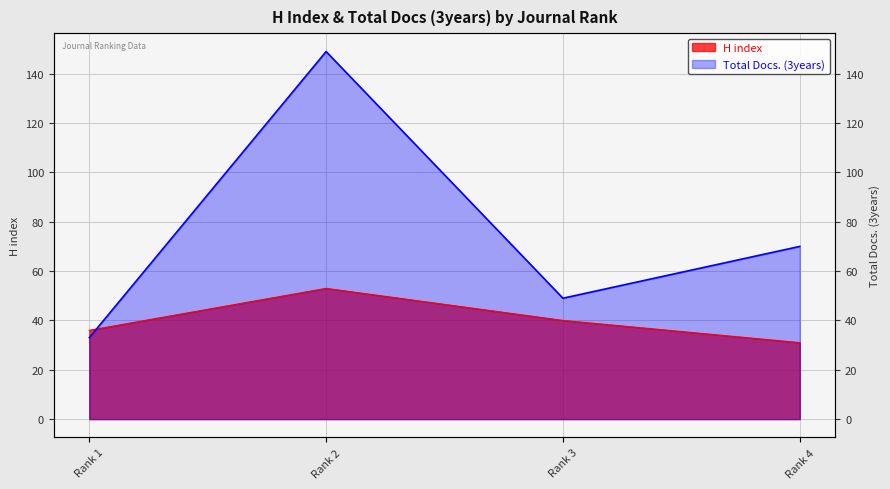

True or false: Total Docs. (3years) and H index cross at least once.

True